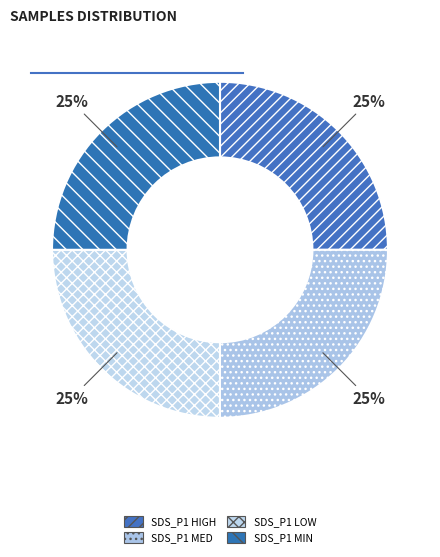

How many slices are in this pie chart?

4